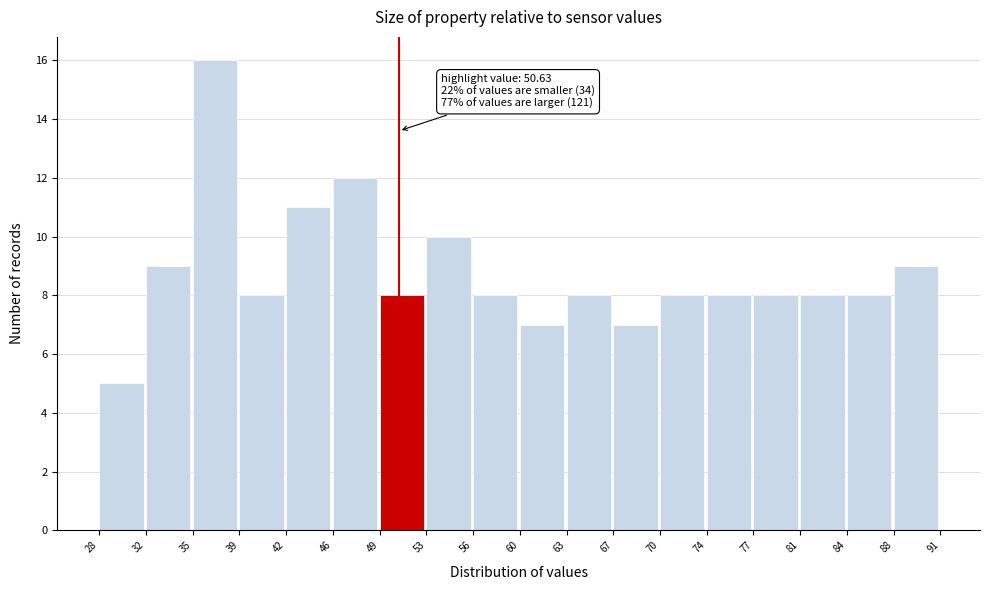

Over which range of the x-axis is the bar tallest?

35 to 39